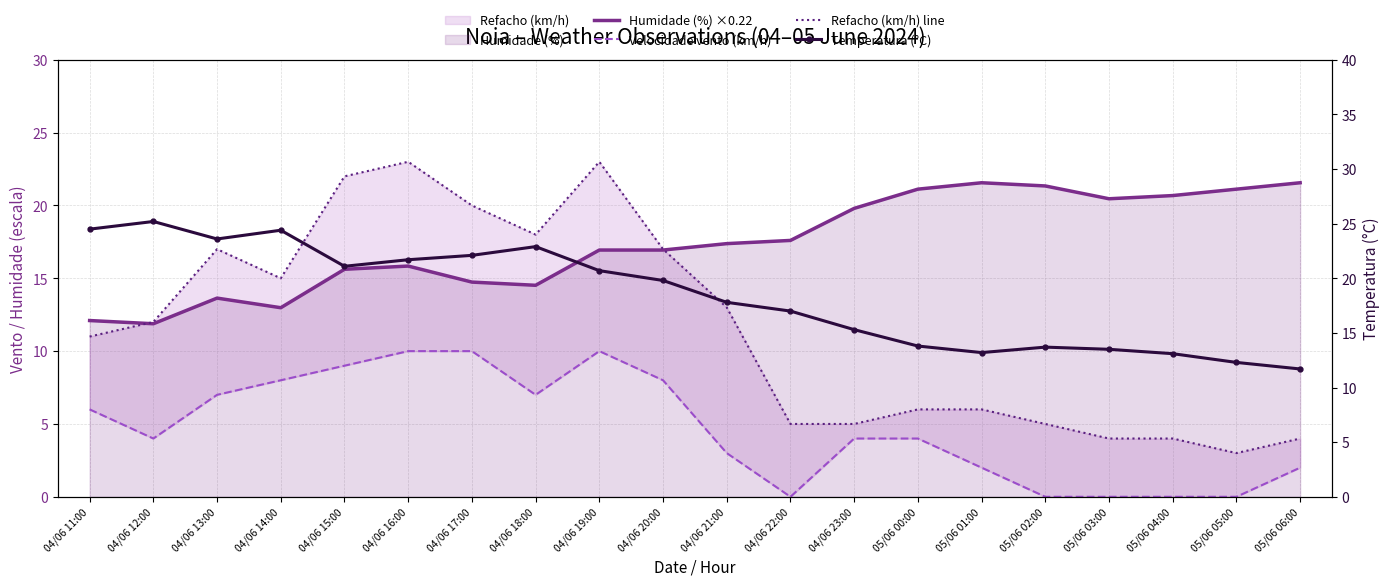

At how many categories does at least one series exceed 20?

16